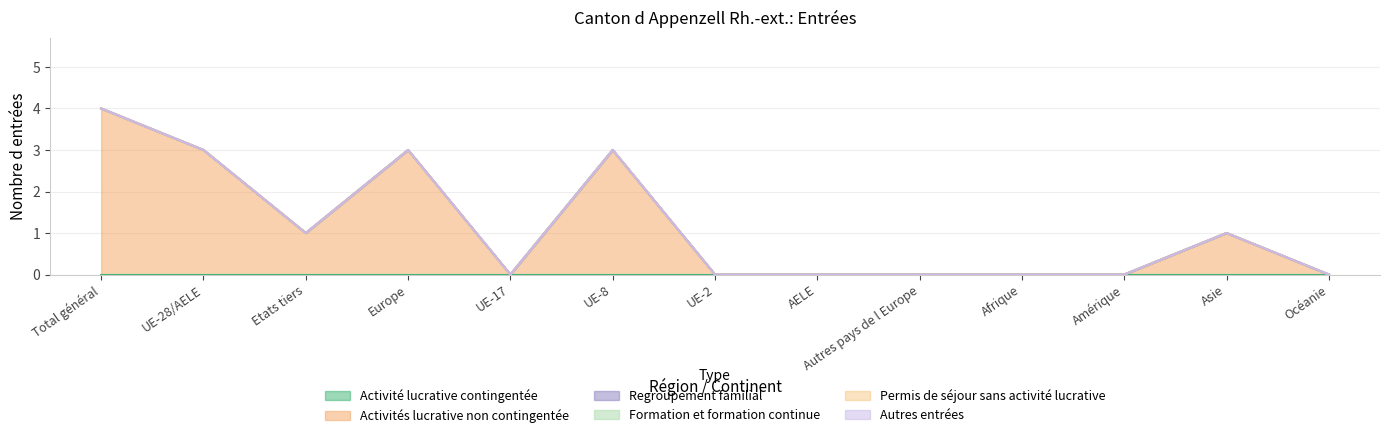

Reading left to right, what are all the values shown in this chart?

Activité lucrative contingentée: Total général=0	UE-28/AELE=0	Etats tiers=0	Europe=0	UE-17=0	UE-8=0	UE-2=0	AELE=0	Autres pays de l Europe=0	Afrique=0	Amérique=0	Asie=0	Océanie=0
Activités lucrative non contingentée: Total général=4	UE-28/AELE=3	Etats tiers=1	Europe=3	UE-17=0	UE-8=3	UE-2=0	AELE=0	Autres pays de l Europe=0	Afrique=0	Amérique=0	Asie=1	Océanie=0
Regroupement familial: Total général=0	UE-28/AELE=0	Etats tiers=0	Europe=0	UE-17=0	UE-8=0	UE-2=0	AELE=0	Autres pays de l Europe=0	Afrique=0	Amérique=0	Asie=0	Océanie=0
Formation et formation continue: Total général=0	UE-28/AELE=0	Etats tiers=0	Europe=0	UE-17=0	UE-8=0	UE-2=0	AELE=0	Autres pays de l Europe=0	Afrique=0	Amérique=0	Asie=0	Océanie=0
Permis de séjour sans activité lucrative: Total général=0	UE-28/AELE=0	Etats tiers=0	Europe=0	UE-17=0	UE-8=0	UE-2=0	AELE=0	Autres pays de l Europe=0	Afrique=0	Amérique=0	Asie=0	Océanie=0
Autres entrées: Total général=0	UE-28/AELE=0	Etats tiers=0	Europe=0	UE-17=0	UE-8=0	UE-2=0	AELE=0	Autres pays de l Europe=0	Afrique=0	Amérique=0	Asie=0	Océanie=0